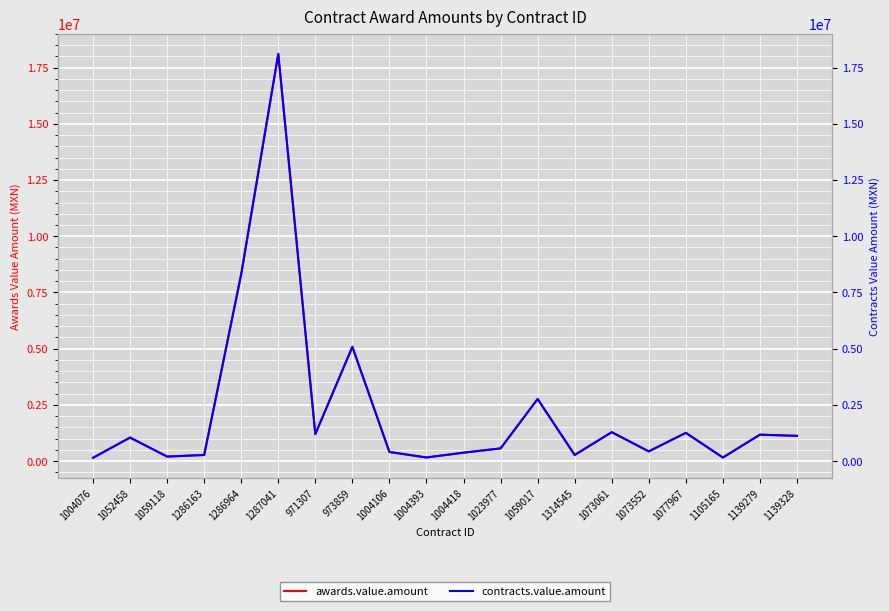

How many values in the awards.value.amount series are below 1044950?

10